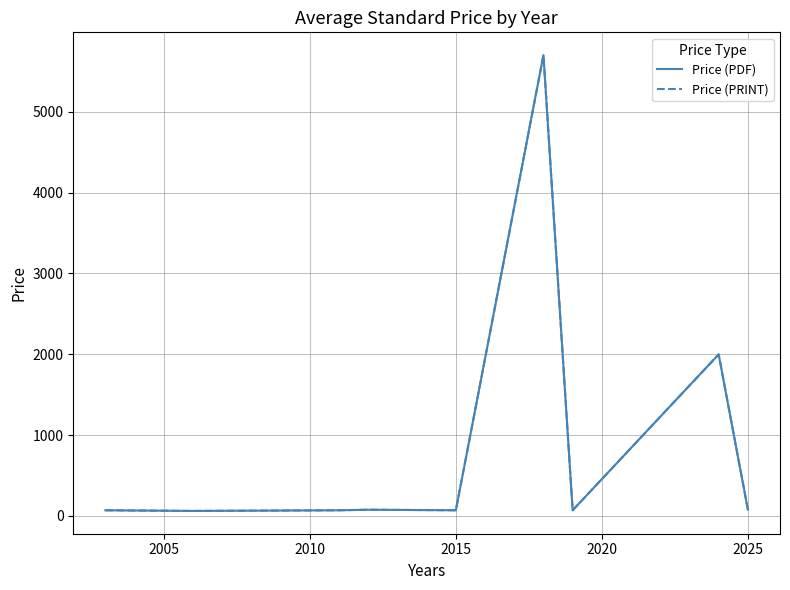

Does the chart have visible grid lines?

Yes